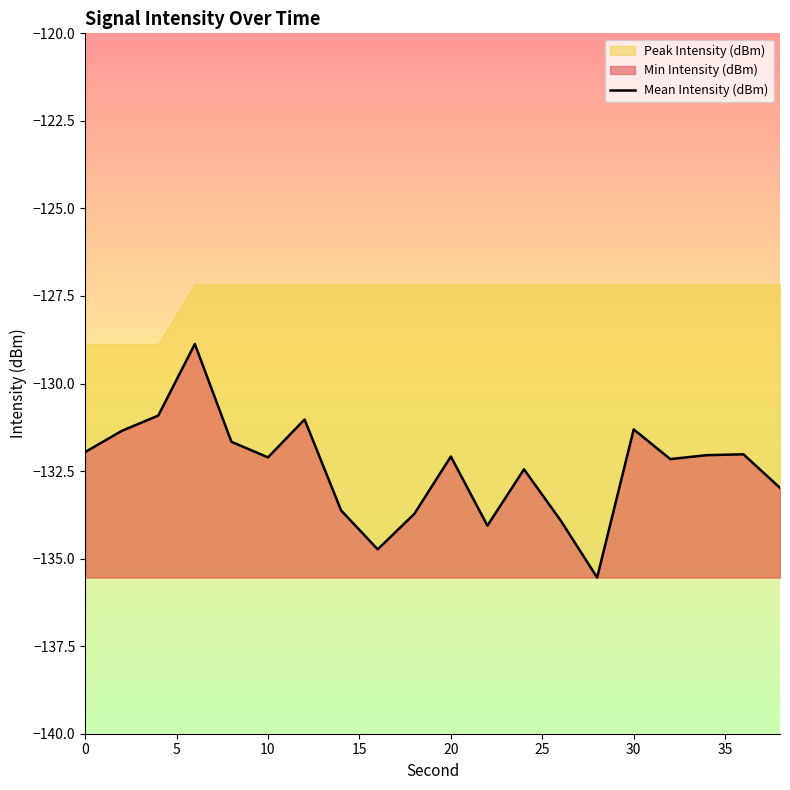

The Mean Intensity (dBm) series shows -182.8 at 20. True or false?

False